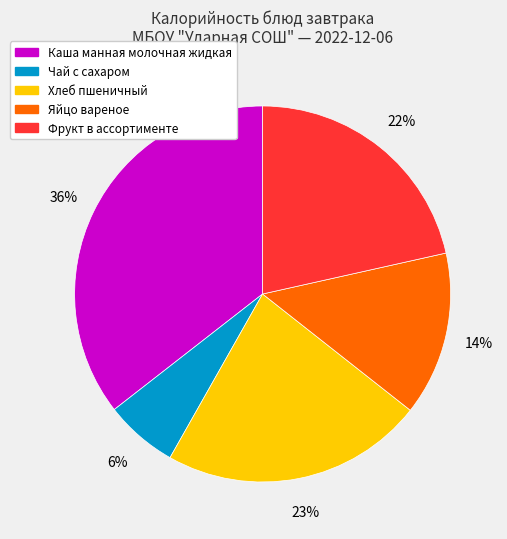

How many segments does this pie chart have?

5